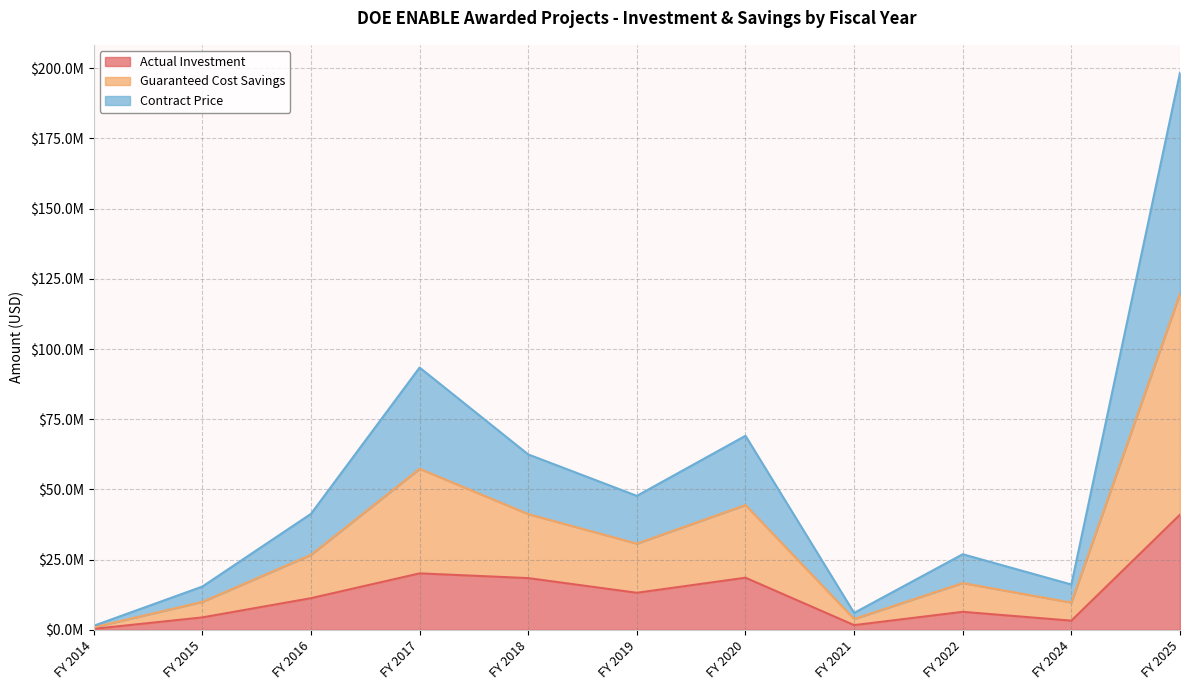

At which label does Contract Price first exceed 26695042?

FY 2017